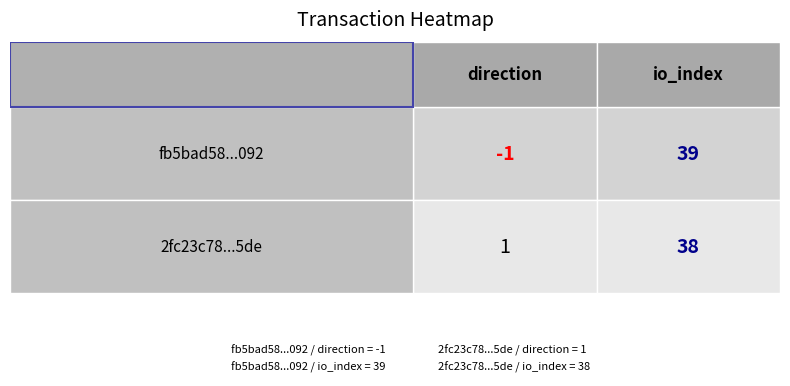

Which has a higher value, direction or io_index?

io_index